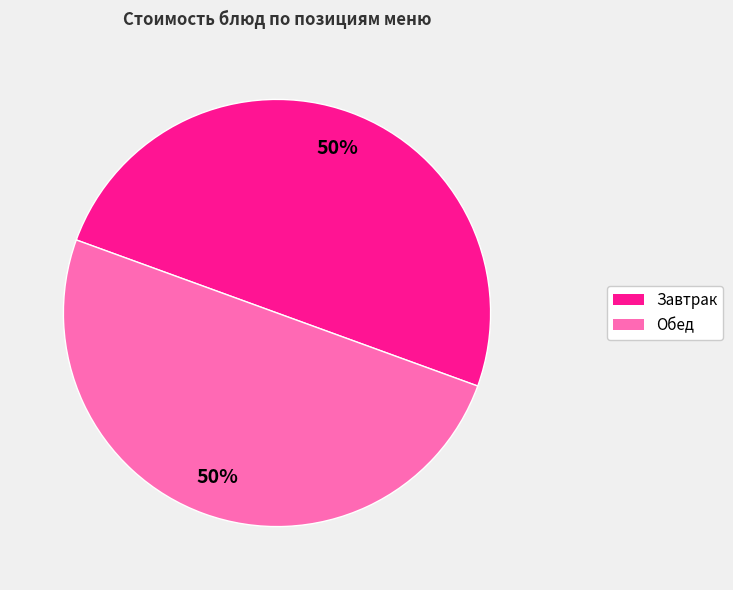

To the nearest percent, what is the average slice percentage?

50%